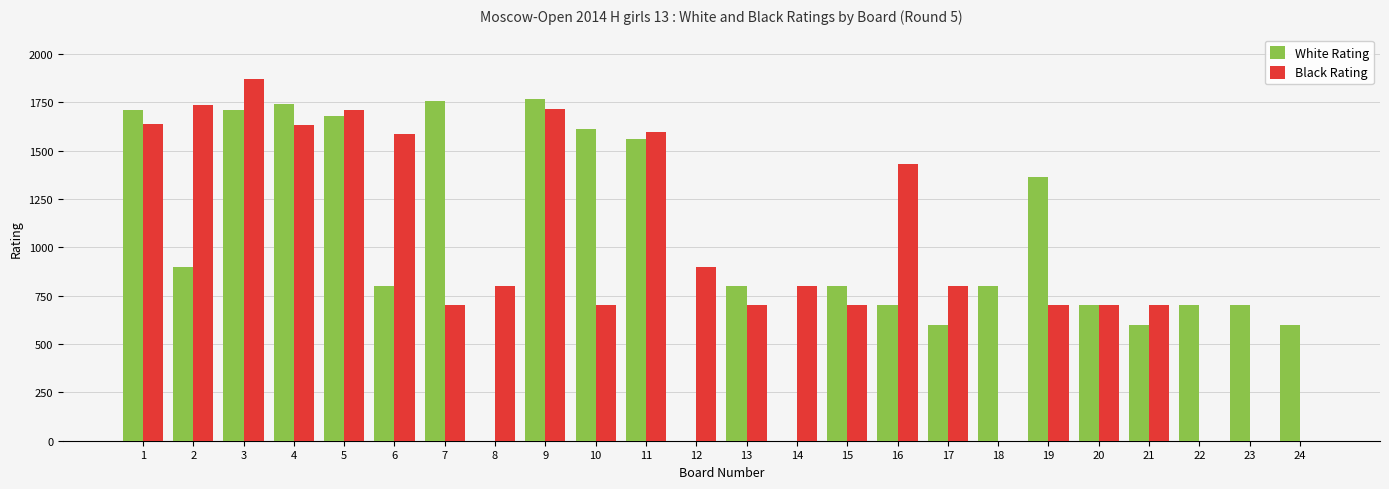

Where does the White Rating series first go above 800?

1